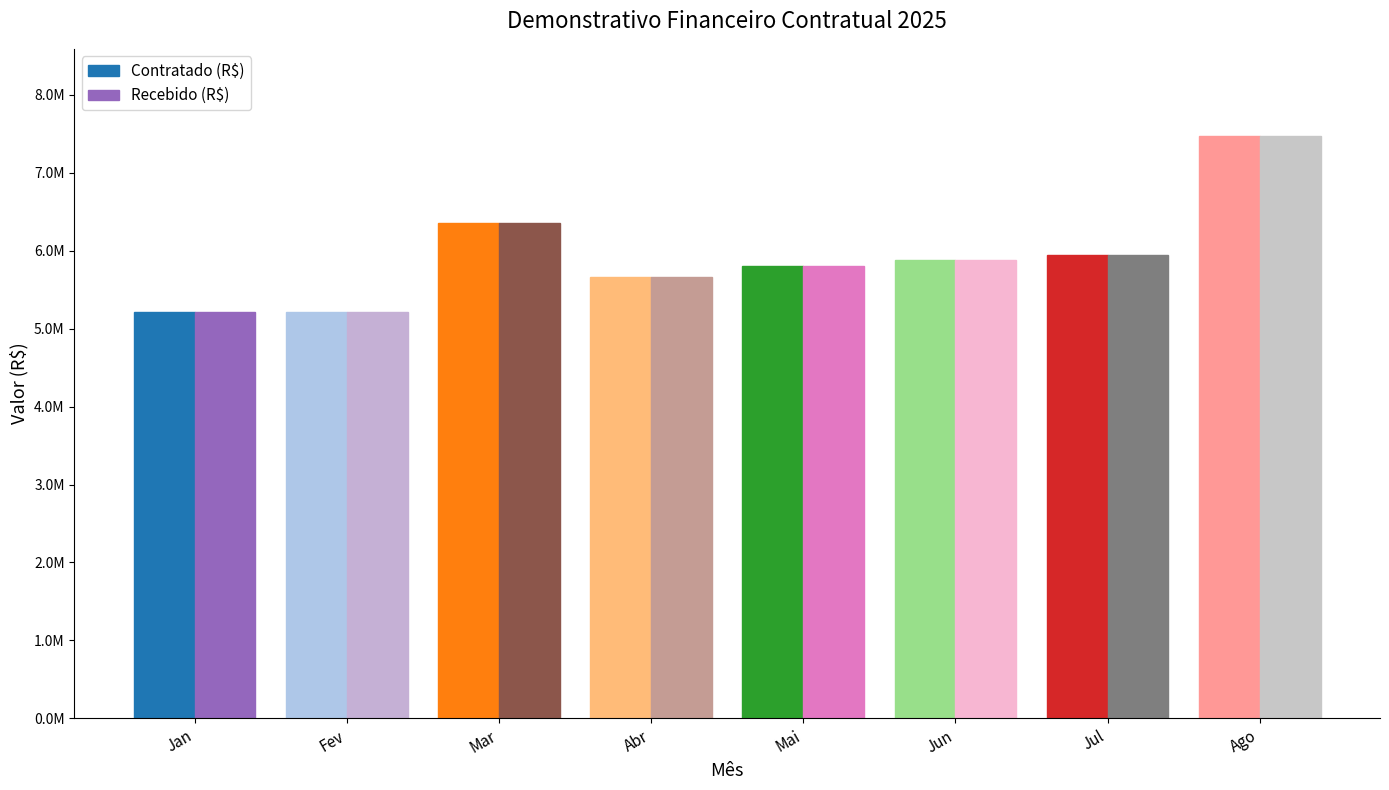

Does the chart contain any negative values?

No